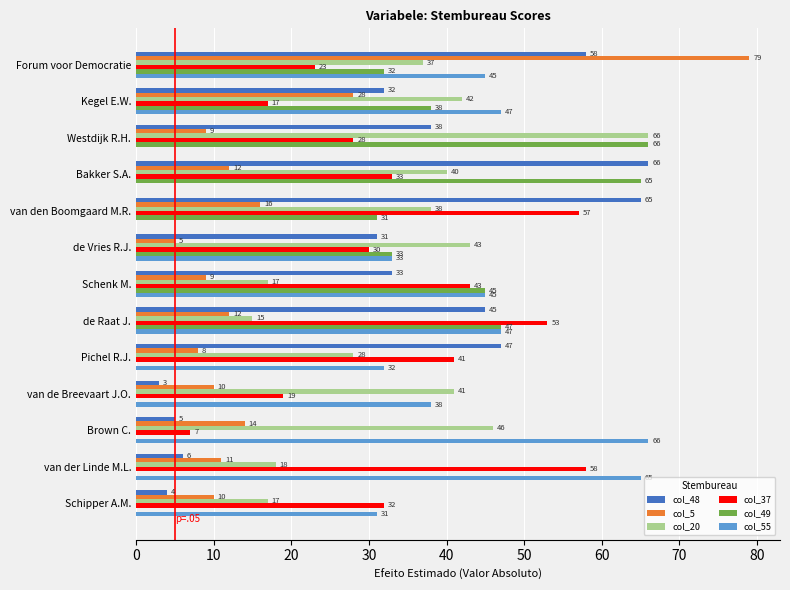

The col_20 series shows 74 at van de Breevaart J.O.. True or false?

False